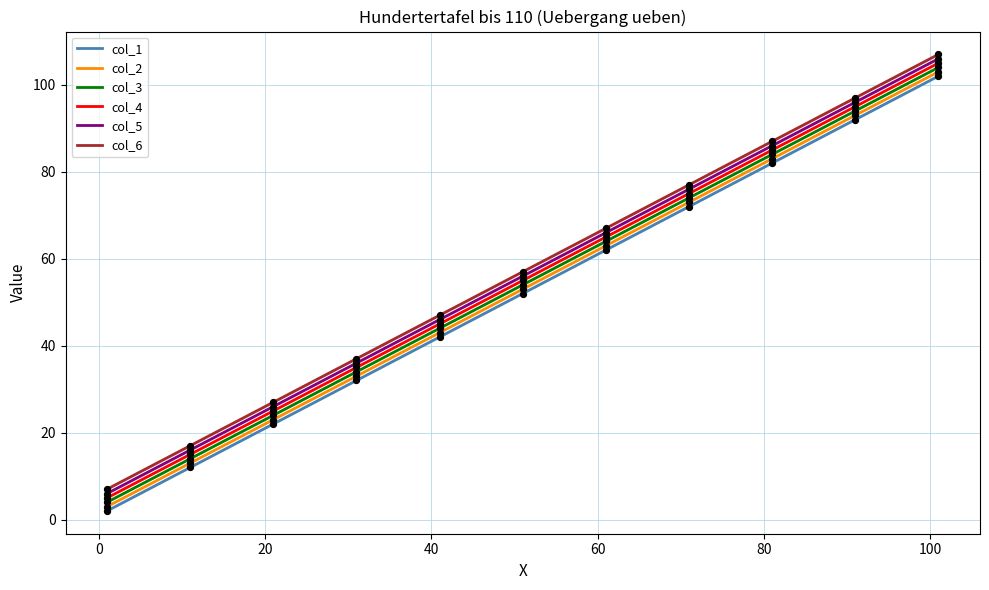

What is the total value across all series at 0?

87